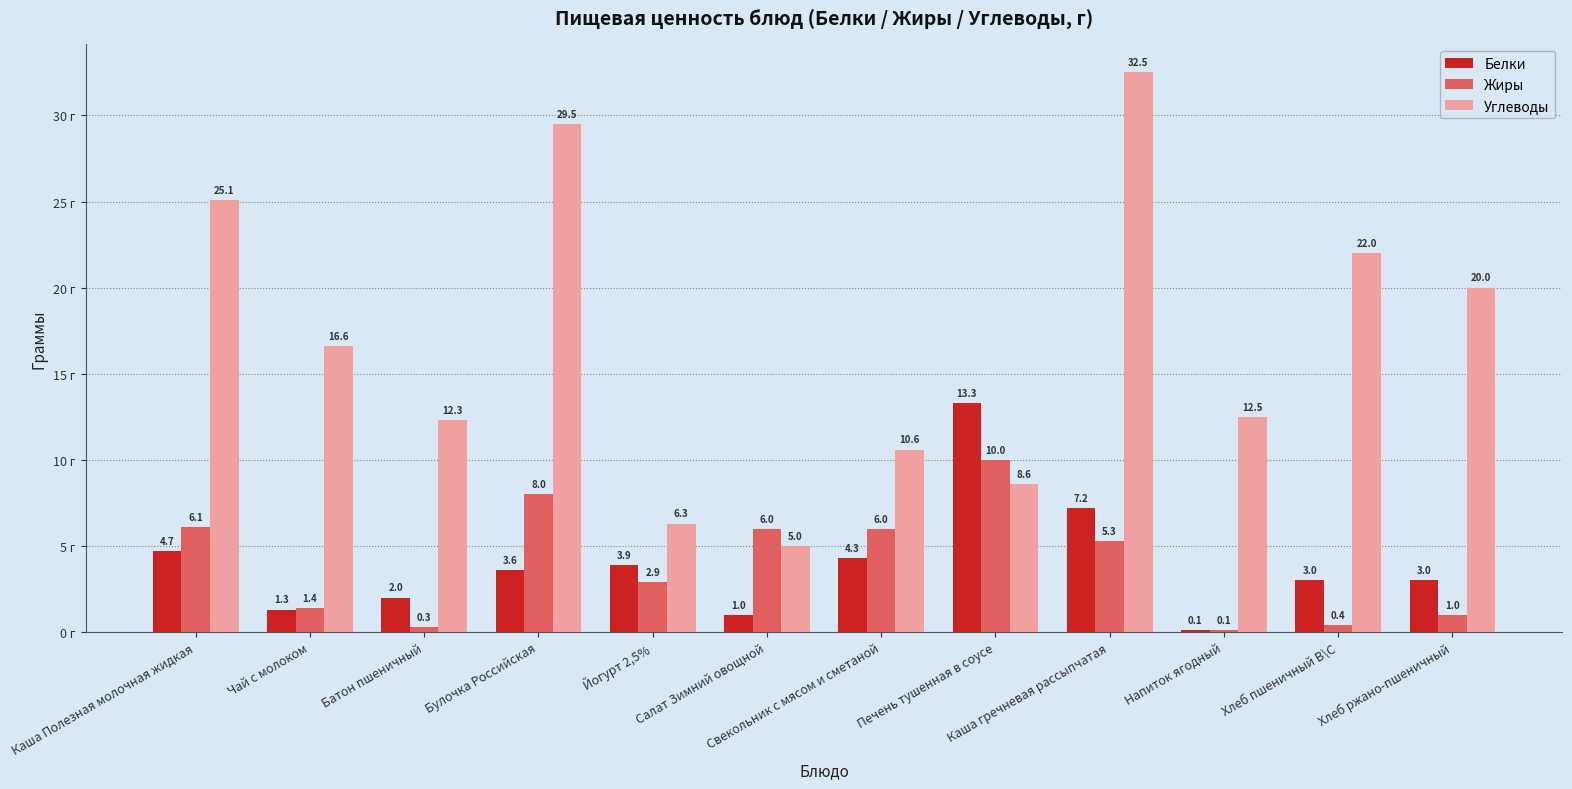

Which category has the highest value in the Углеводы series?

Каша гречневая рассыпчатая